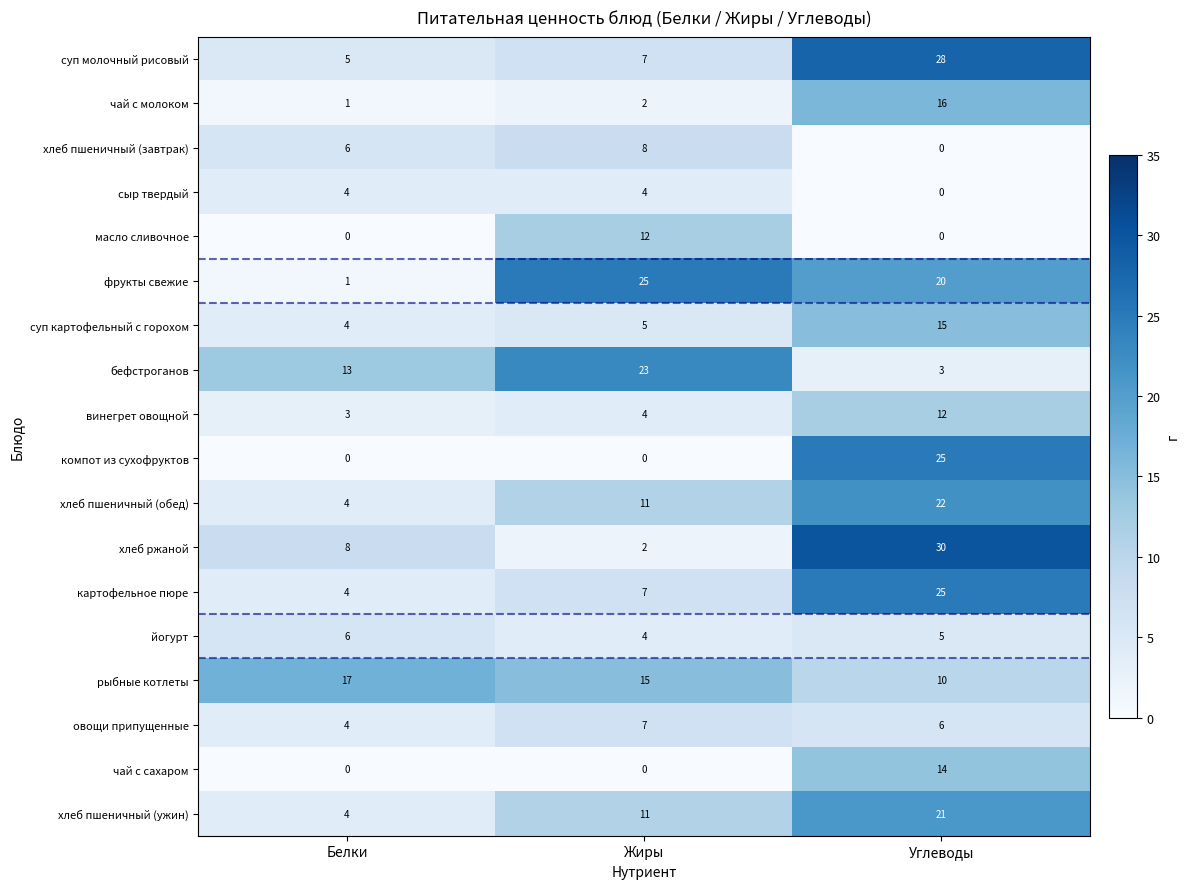

Which series changed the most between Белки and Углеводы?

компот из сухофруктов